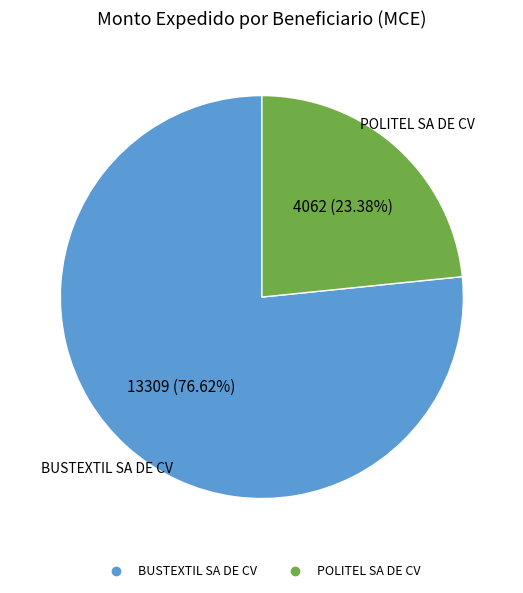

Is there any slice that represents more than half of the pie?

Yes